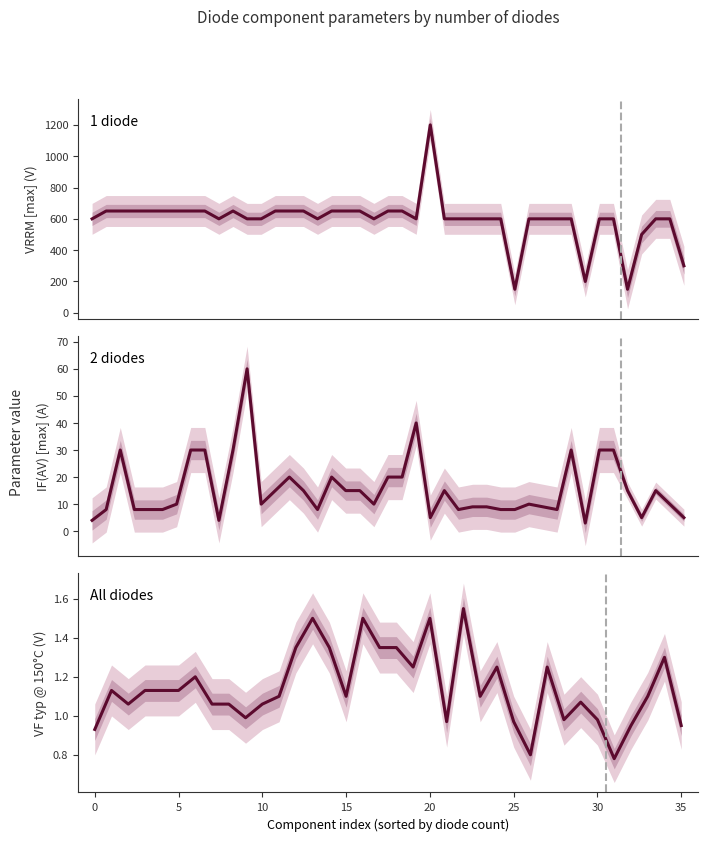

Which has a higher value, 24 or 13?

13